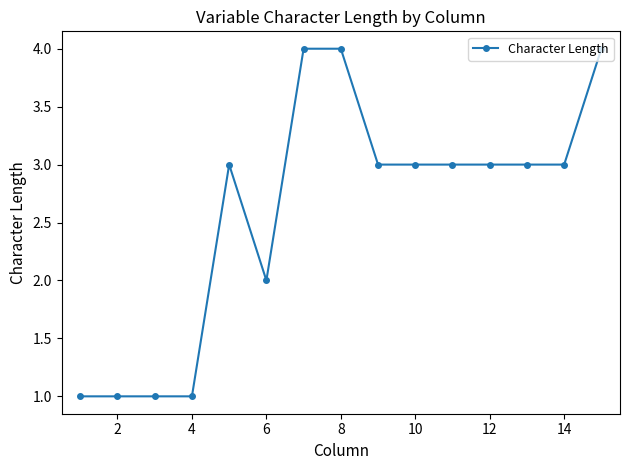

What is the value of the 9th point from the left?

3